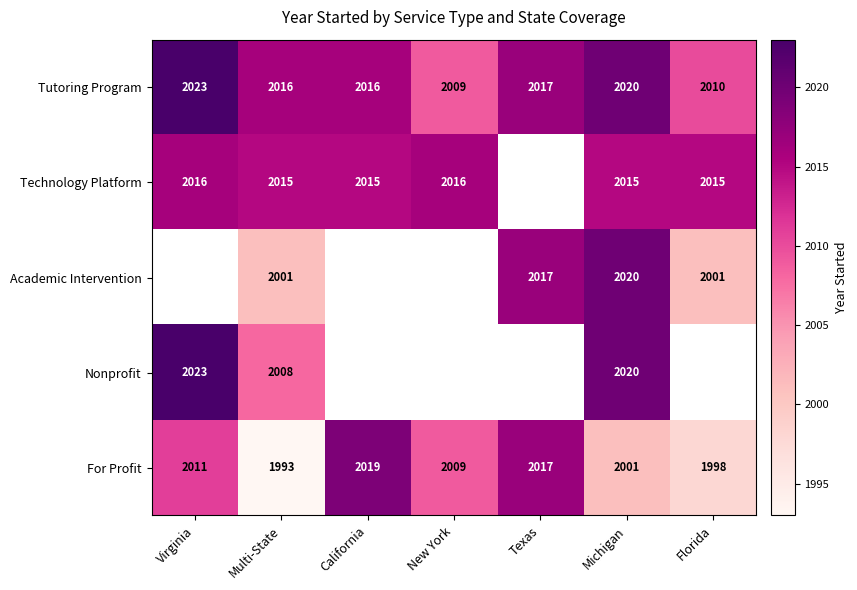

What is the smallest value displayed?

1993.0